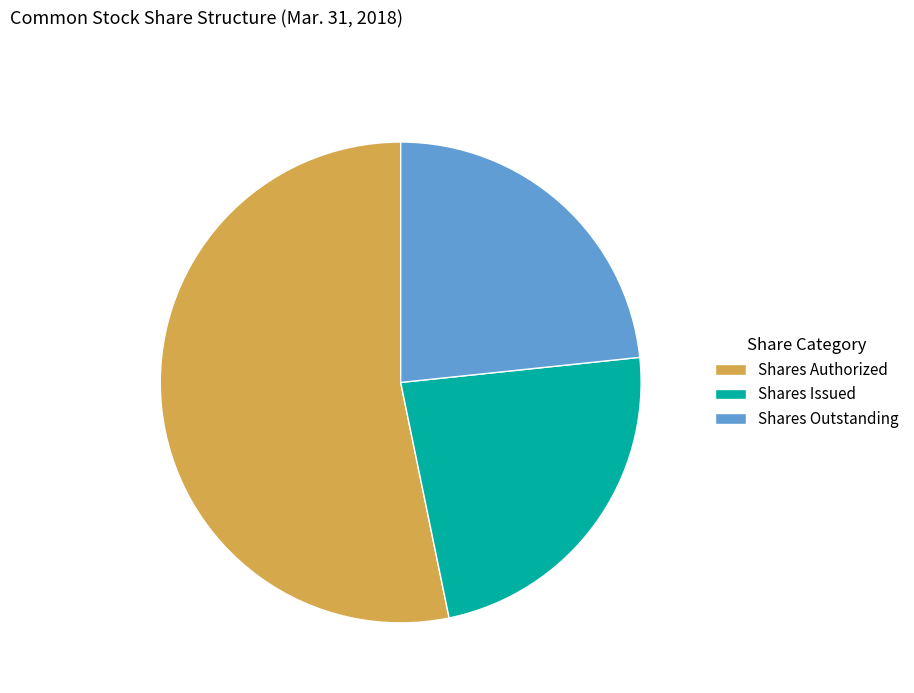

Is it true that Shares Issued is 9% of the pie?

False